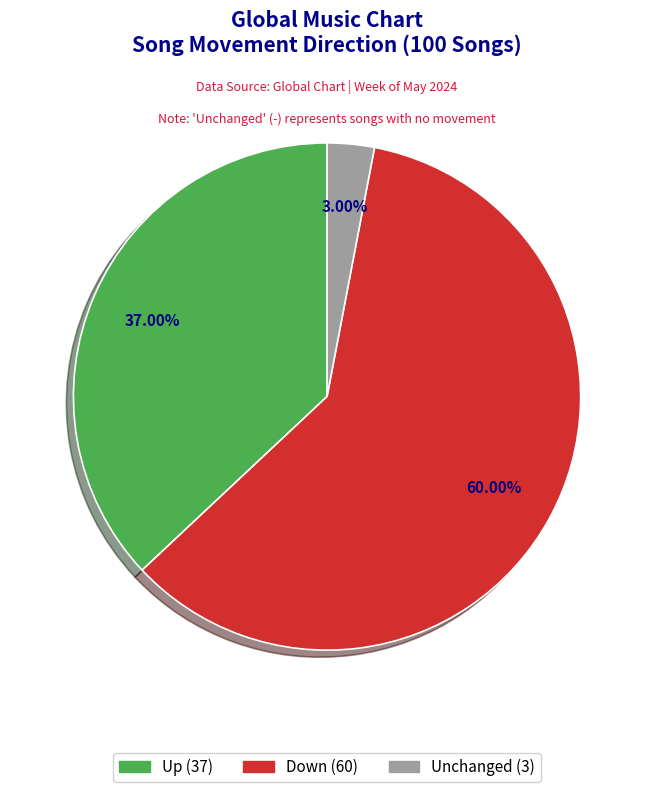

Is there a majority slice in this chart?

Yes